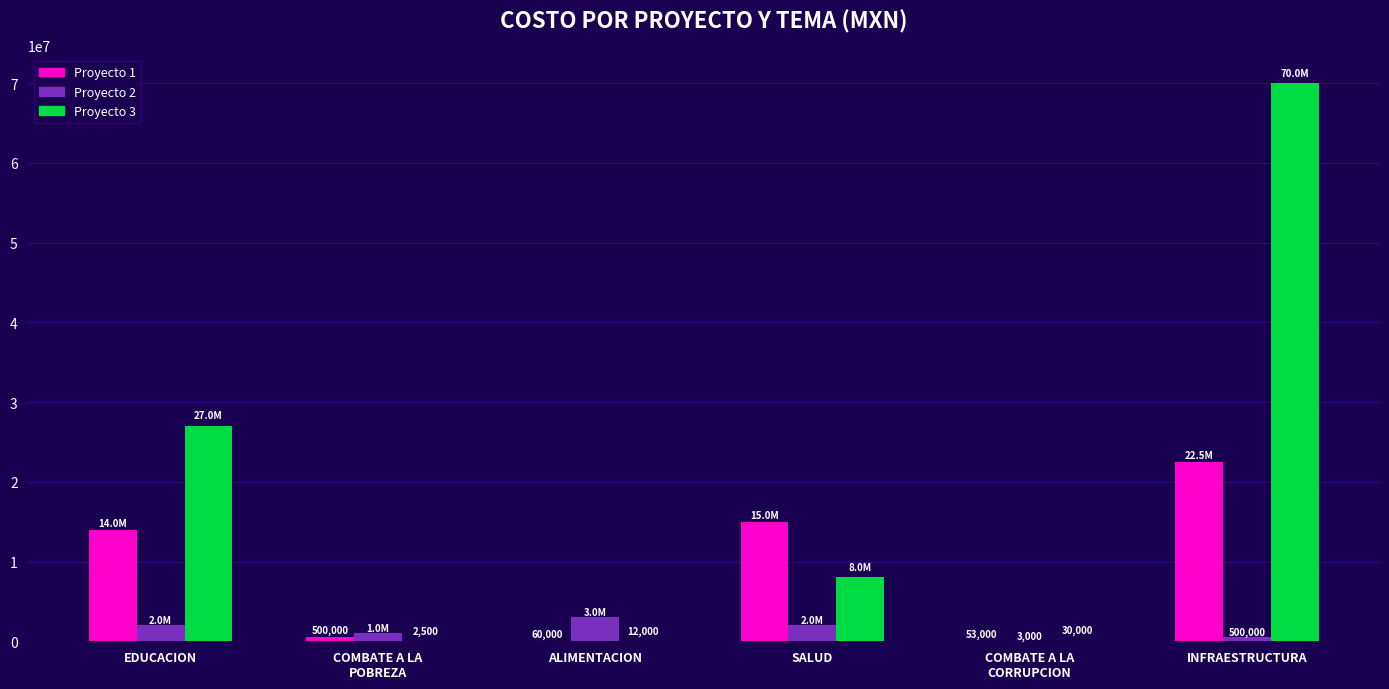

At which category does the chart reach its peak across all series?

INFRAESTRUCTURA